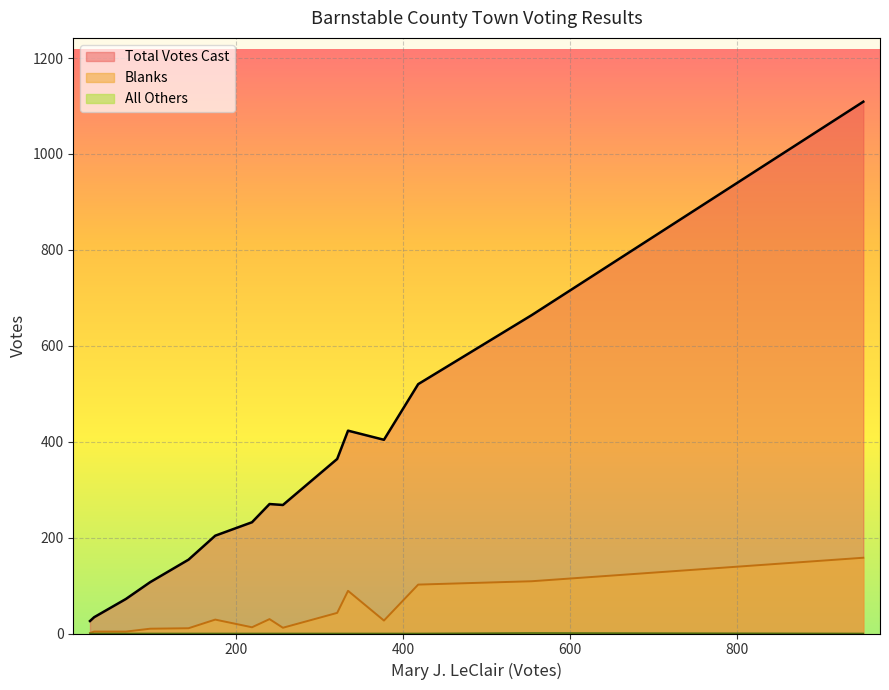

Does the chart display data point markers on the line(s)?

No